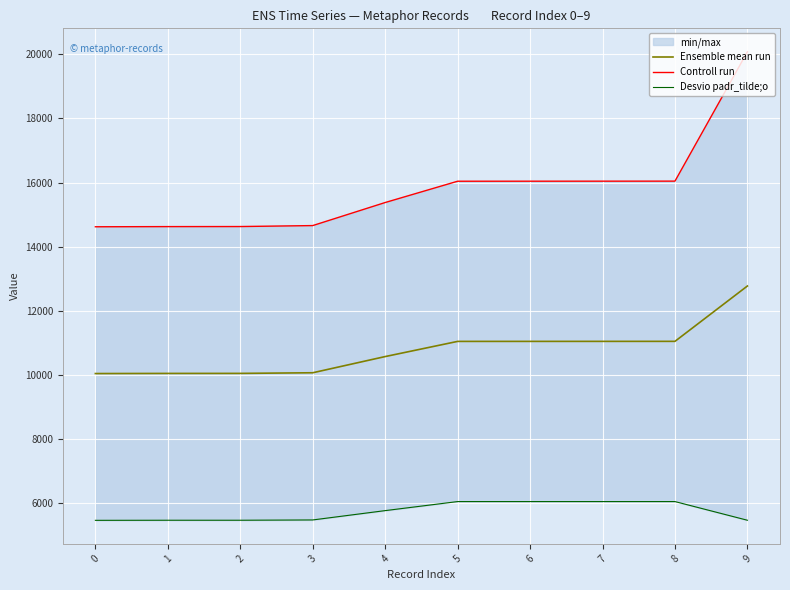

What is the minimum value shown in the chart?

5468.0